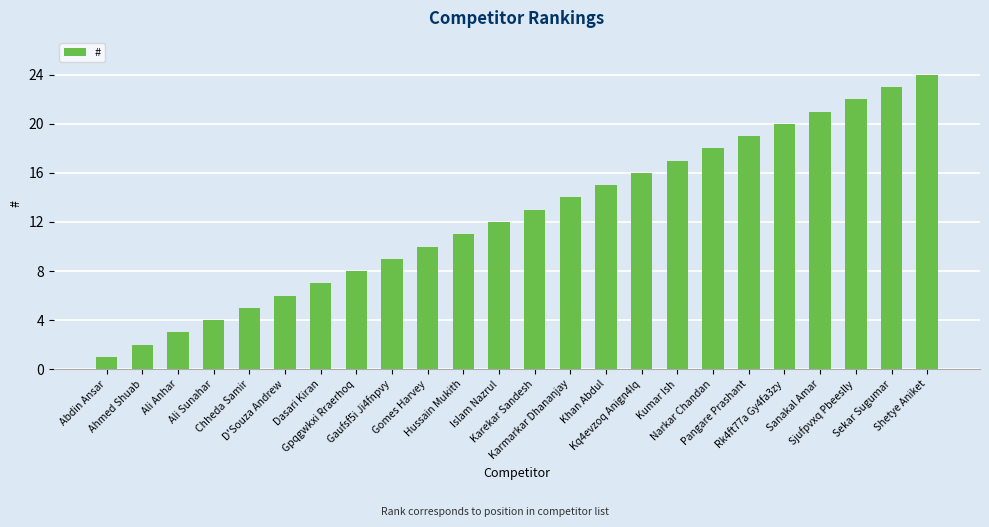

What is the difference between the maximum and minimum values?

23